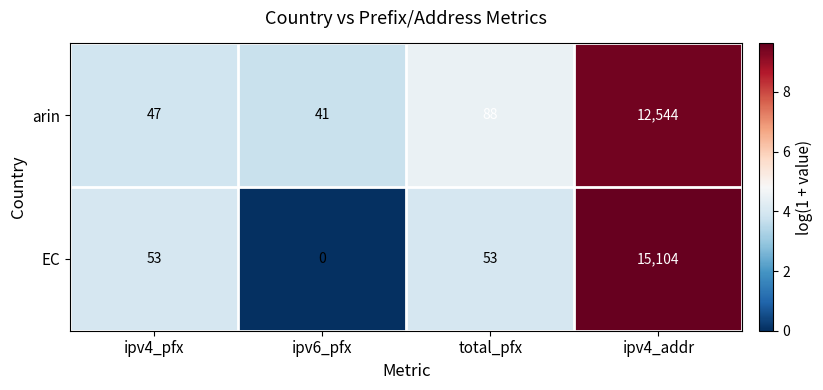

Read the arin value at ipv6_pfx.

41